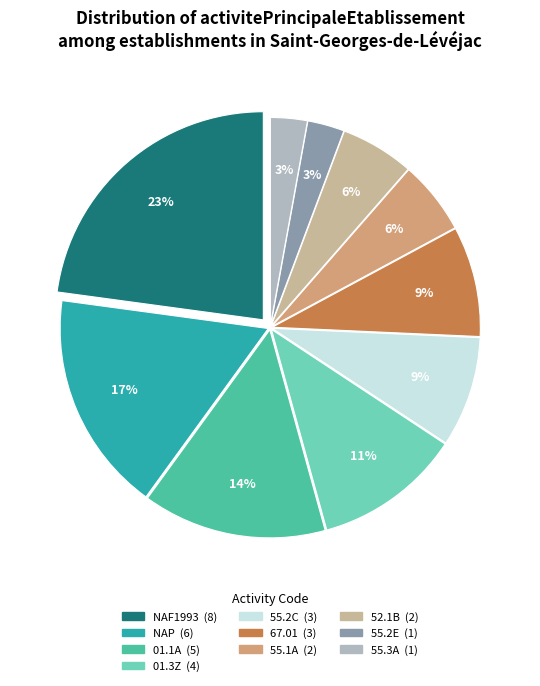

Does 01.1A account for over 50% of the chart?

No